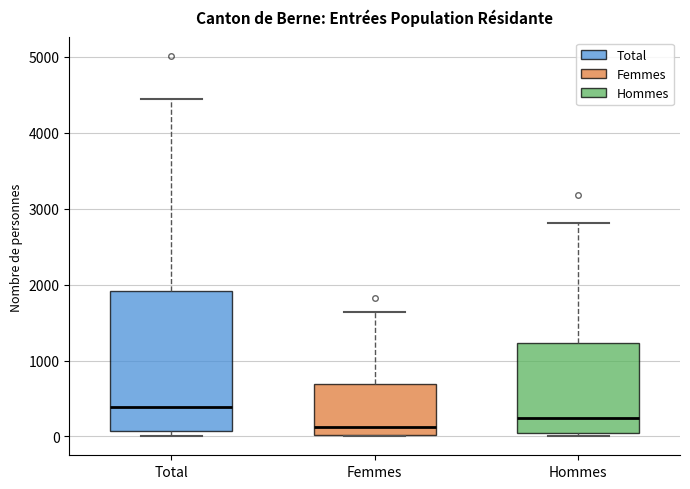

Where does the median line of the box for Hommes sit on the y-axis? The values are not printed on the chart, so give them approximately, as read against the axis.

200